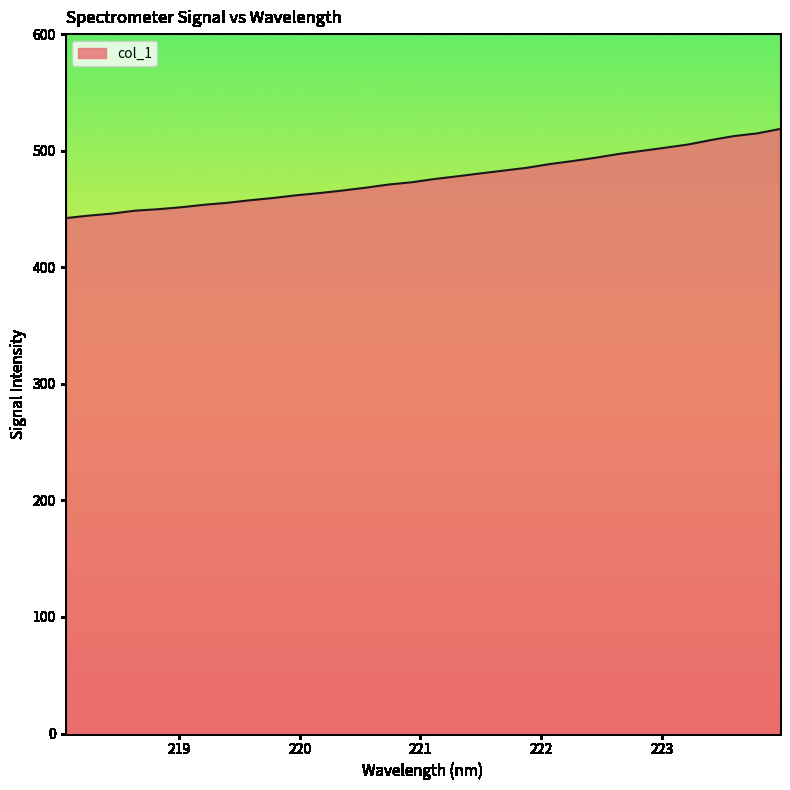

What is the difference between the maximum and minimum values?

76.5